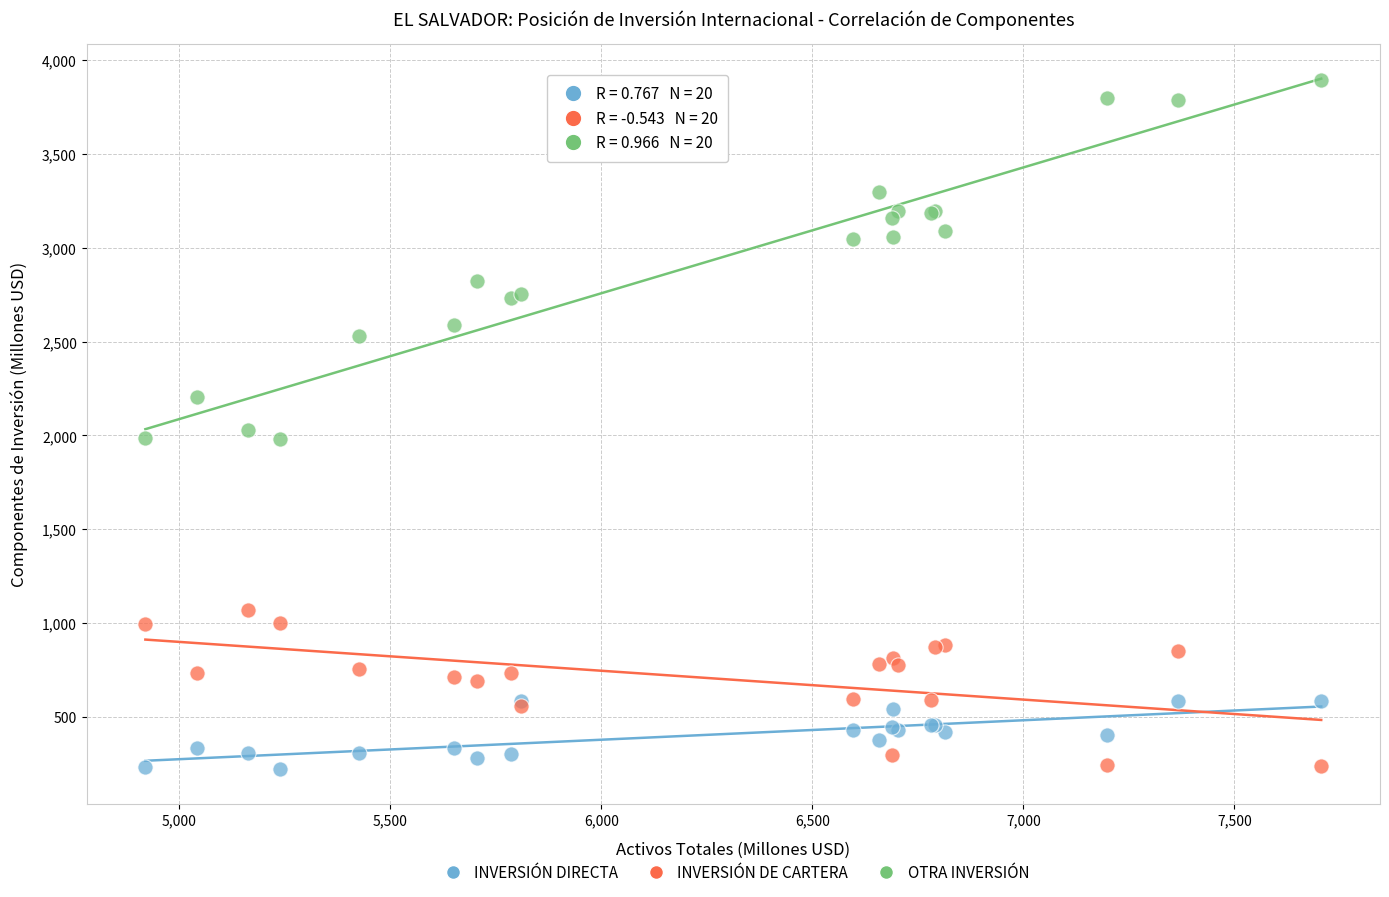

What is the X range (max minus min) for the scatter plot?

2786.1